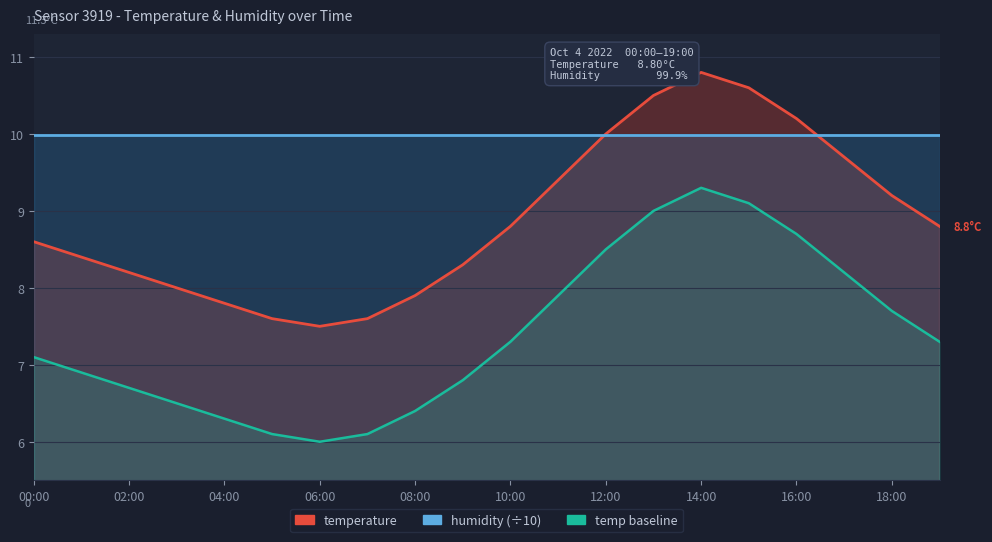

The value of temperature at 00:00 is 8.6. True or false?

True